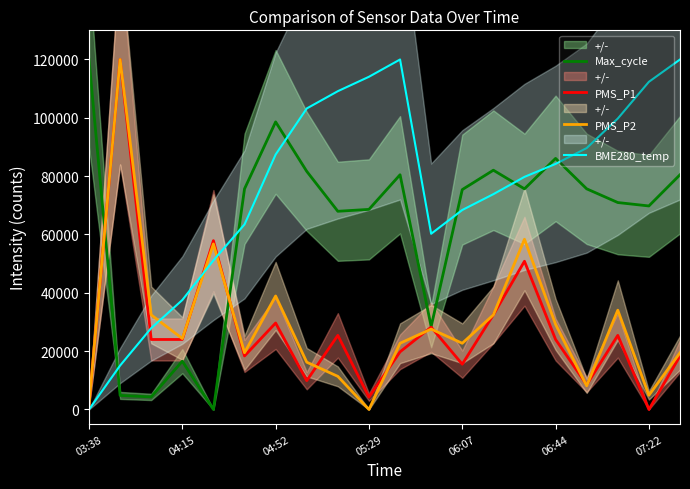

The PMS_P2 series shows 5418.4 at 8. True or false?

False